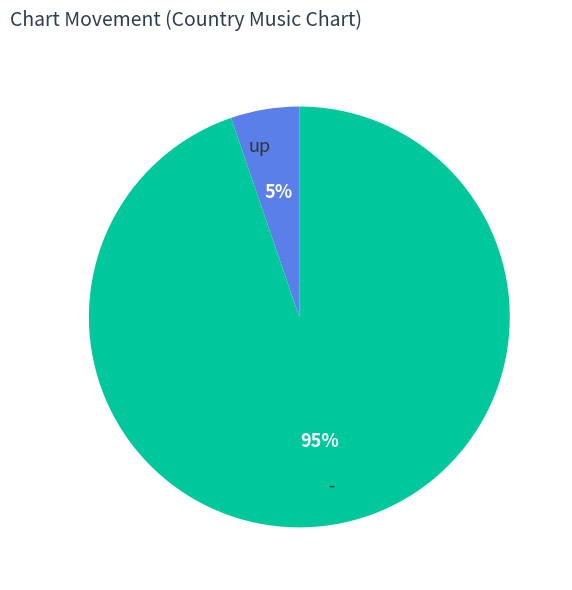

To the nearest percent, what is the average slice percentage?

50%